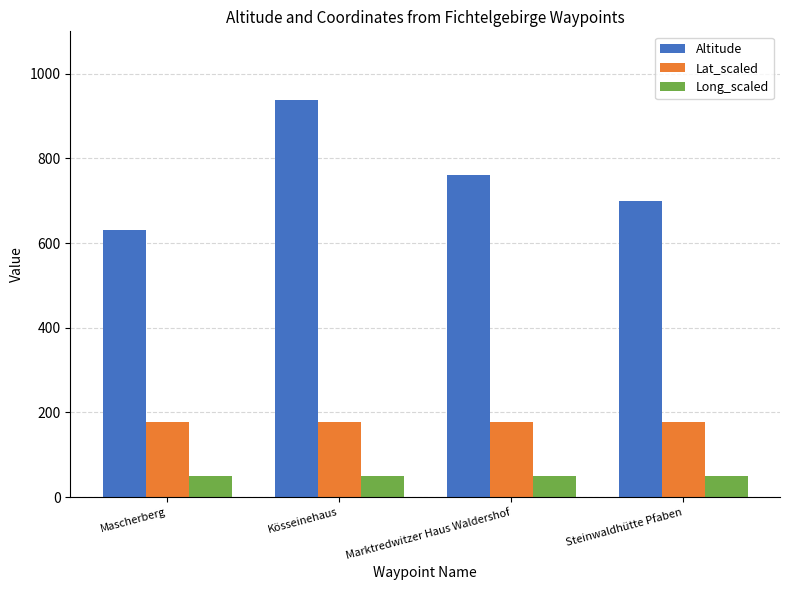

The Altitude series shows 1122 at Steinwaldhütte Pfaben. True or false?

False